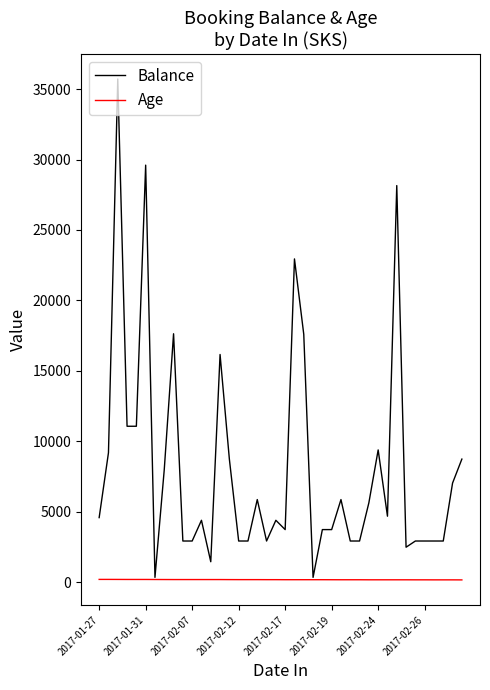

Which series has the largest total across all categories?

Balance